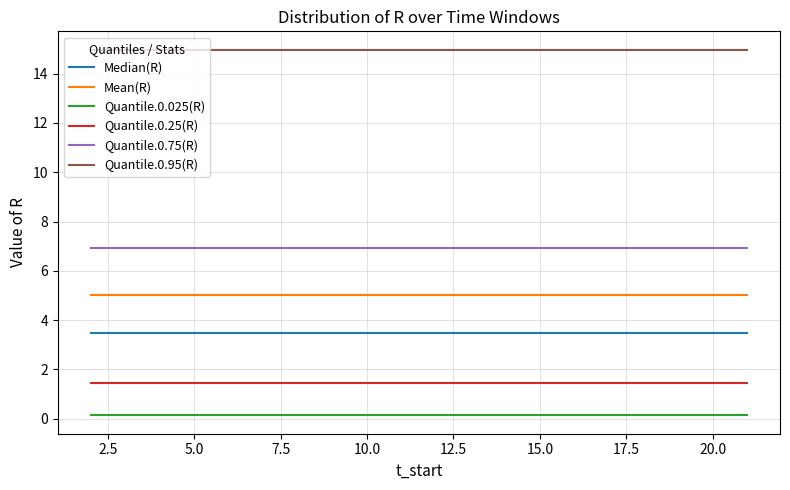

True or false: Quantile.0.025(R) and Quantile.0.95(R) cross at least once.

False